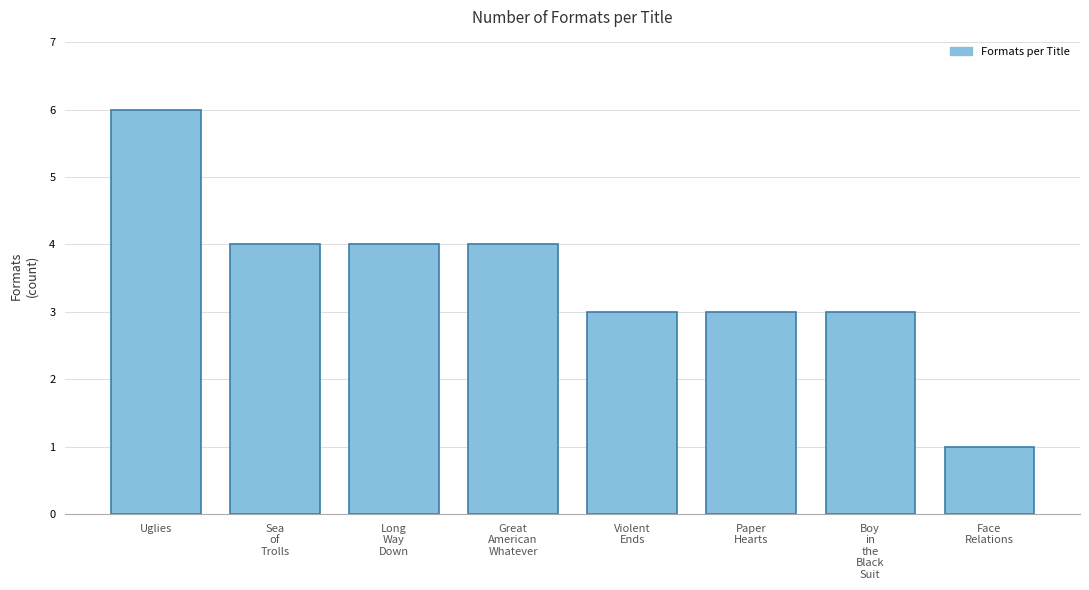

Reading left to right, list all the values displayed in this chart.

6	4	4	4	3	3	3	1